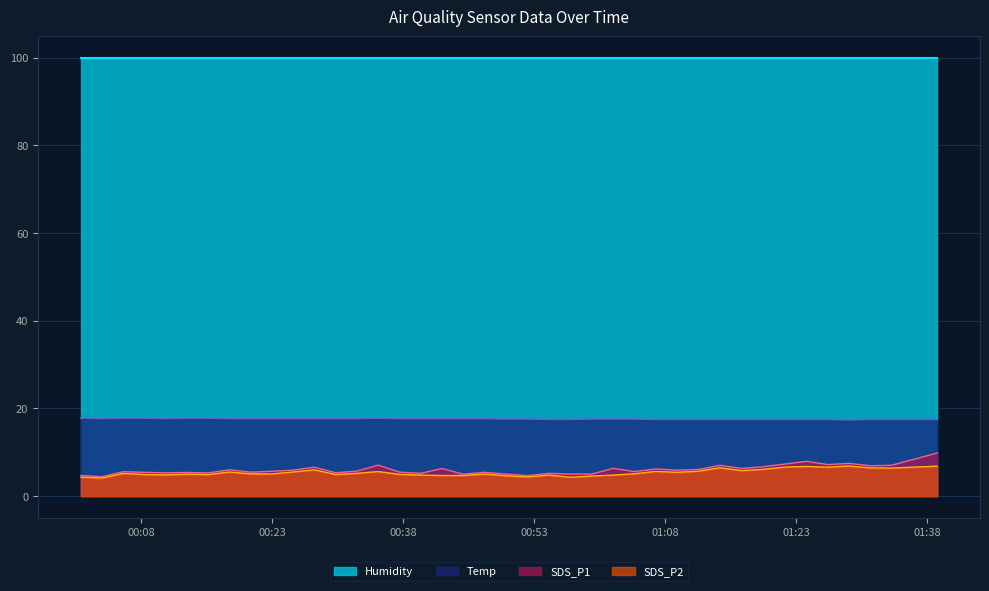

How many lines are shown in the chart?

4